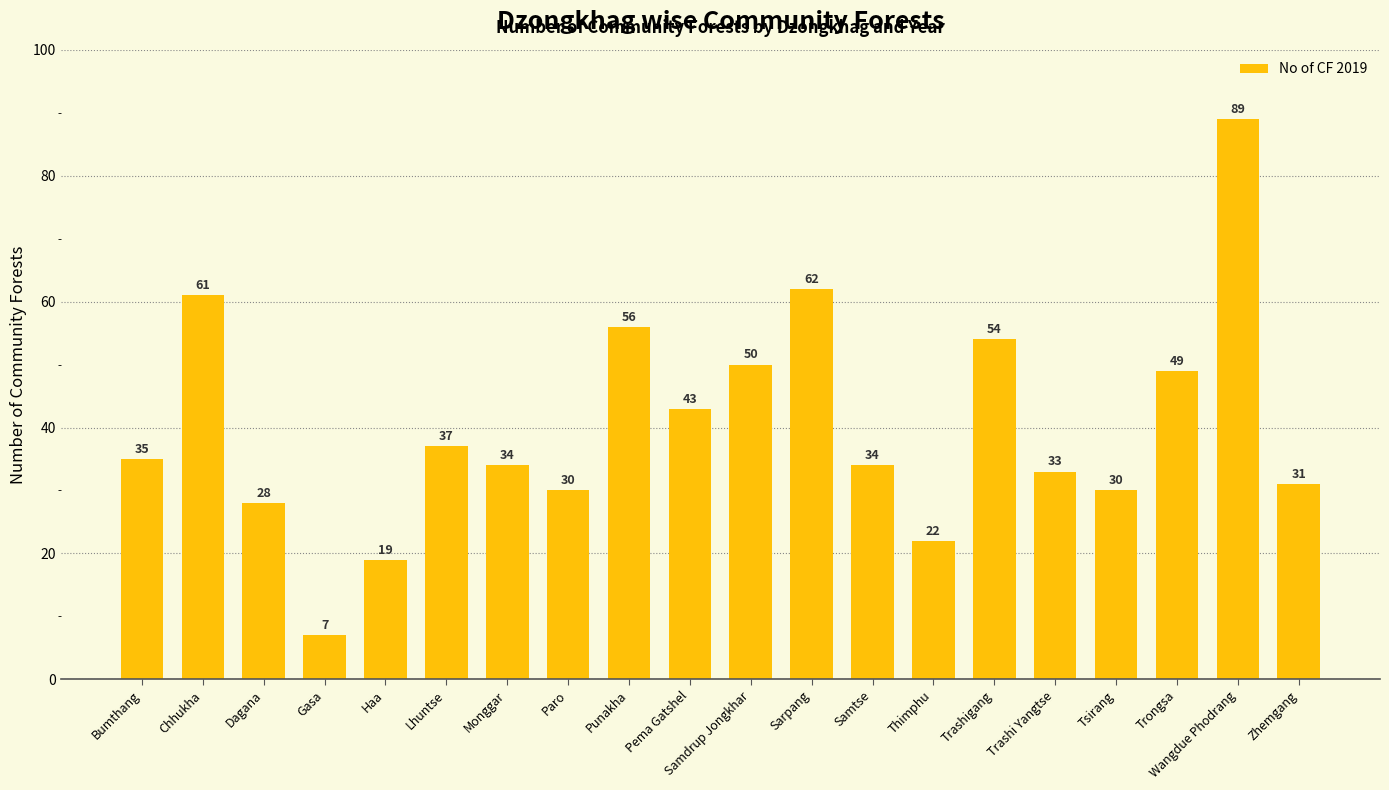

Count the number of data series in this chart.

1